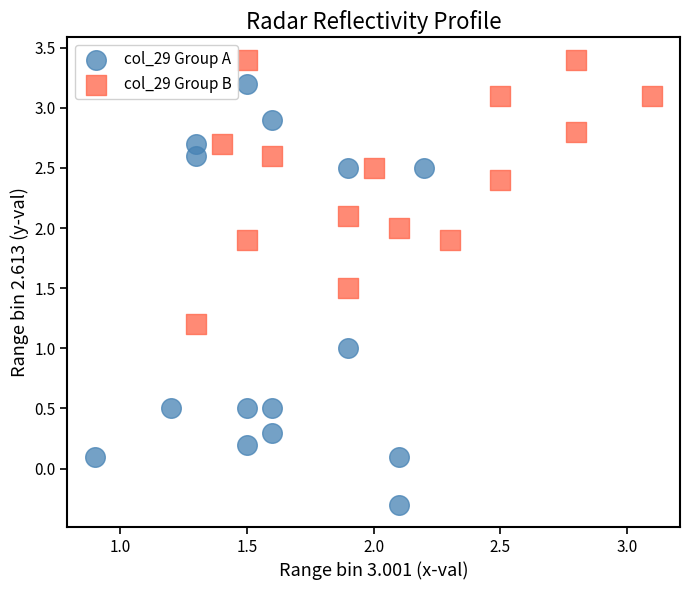

Which series has the largest Y range (max minus min)?

col_29 Group A